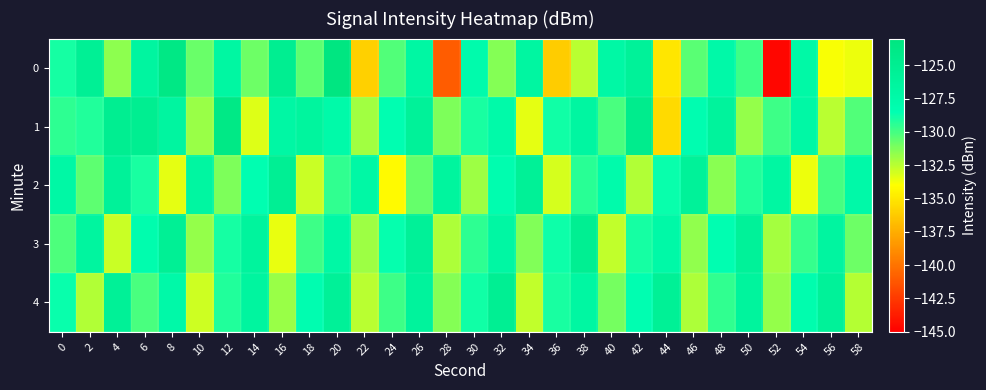

Reading left to right, transcribe all the data shown in this chart.

0: 0=-129.0	2=-125.4	4=-131.6	6=-126.6	8=-123.6	10=-130.8	12=-126.9	14=-130.8	16=-125.0	18=-130.6	20=-123.3	22=-136.0	24=-130.3	26=-126.9	28=-141.0	30=-127.8	32=-131.4	34=-126.6	36=-136.2	38=-132.5	40=-127.1	42=-125.9	44=-135.1	46=-130.5	48=-127.4	50=-129.8	52=-144.7	54=-127.2	56=-133.8	58=-133.6
1: 0=-129.5	2=-129.2	4=-125.0	6=-125.0	8=-126.5	10=-131.8	12=-123.8	14=-133.2	16=-127.0	18=-126.4	20=-127.5	22=-132.0	24=-128.5	26=-125.8	28=-131.2	30=-129.1	32=-127.6	34=-133.4	36=-128.9	38=-126.7	40=-130.1	42=-124.5	44=-135.6	46=-128.3	48=-126.1	50=-131.7	52=-129.8	54=-127.2	56=-132.5	58=-130.3
2: 0=-127.2	2=-130.5	4=-125.8	6=-129.1	8=-133.4	10=-126.7	12=-131.2	14=-128.5	16=-125.3	18=-132.8	20=-129.6	22=-127.1	24=-134.2	26=-130.7	28=-126.4	30=-131.9	32=-128.2	34=-125.6	36=-133.1	38=-129.4	40=-127.8	42=-132.3	44=-128.7	46=-125.9	48=-131.5	50=-129.2	52=-126.8	54=-133.6	56=-130.0	58=-127.4
3: 0=-130.2	2=-126.5	4=-132.8	6=-128.1	8=-125.4	10=-131.7	12=-129.0	14=-126.3	16=-133.5	18=-129.8	20=-127.2	22=-131.9	24=-128.6	26=-125.7	28=-132.2	30=-129.5	32=-126.9	34=-131.3	36=-128.8	38=-125.1	40=-132.7	42=-129.0	44=-127.3	46=-131.6	48=-128.4	50=-125.8	52=-132.1	54=-129.7	56=-126.6	58=-130.9
4: 0=-128.7	2=-132.3	4=-125.6	6=-130.1	8=-127.4	10=-132.9	12=-129.2	14=-126.5	16=-131.8	18=-128.3	20=-125.7	22=-132.5	24=-129.8	26=-126.1	28=-131.4	30=-128.9	32=-125.2	34=-132.7	36=-129.1	38=-126.8	40=-131.0	42=-128.4	44=-125.5	46=-132.2	48=-129.6	50=-126.3	52=-131.7	54=-128.1	56=-125.9	58=-132.4